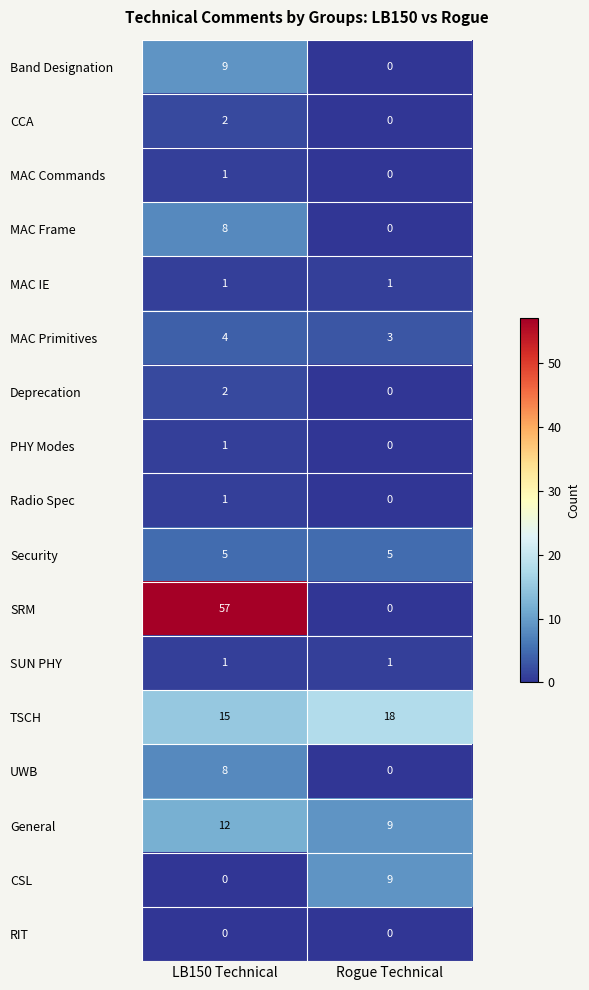

What is the total value across all series at LB150 Technical?

127